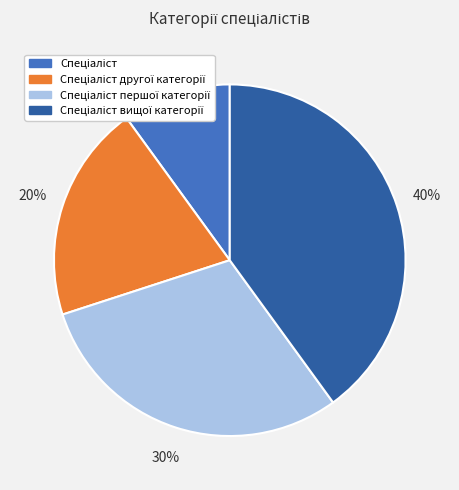

Is there a majority slice in this chart?

No